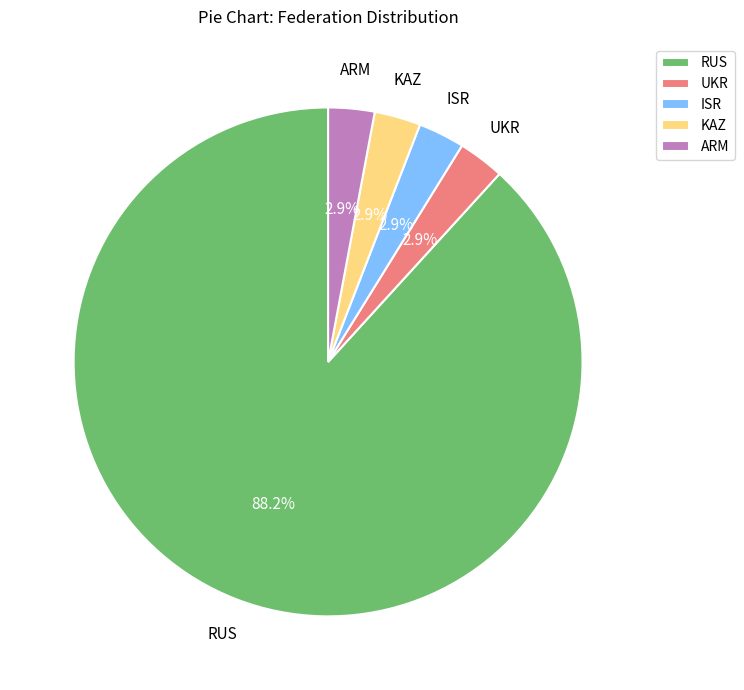

To the nearest percent, what percentage of the pie is ARM?

3%